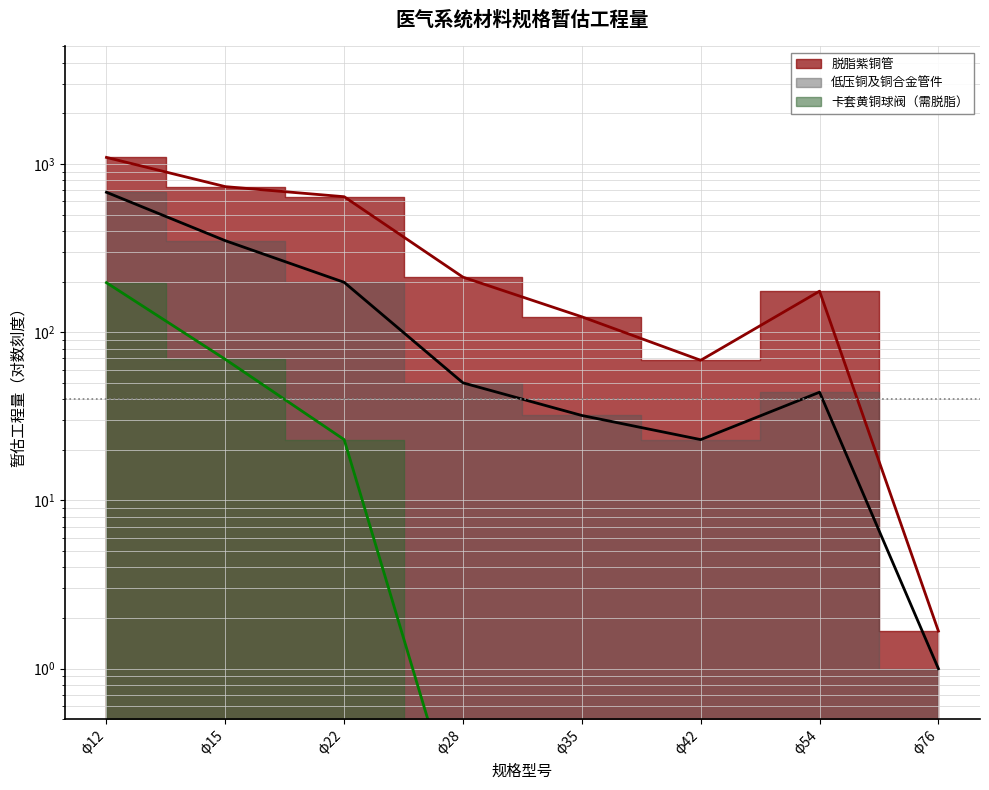

Rank the series by their maximum value, from lowest to highest.

卡套黄铜球阀（需脱脂）, 低压铜及铜合金管件, 脱脂紫铜管